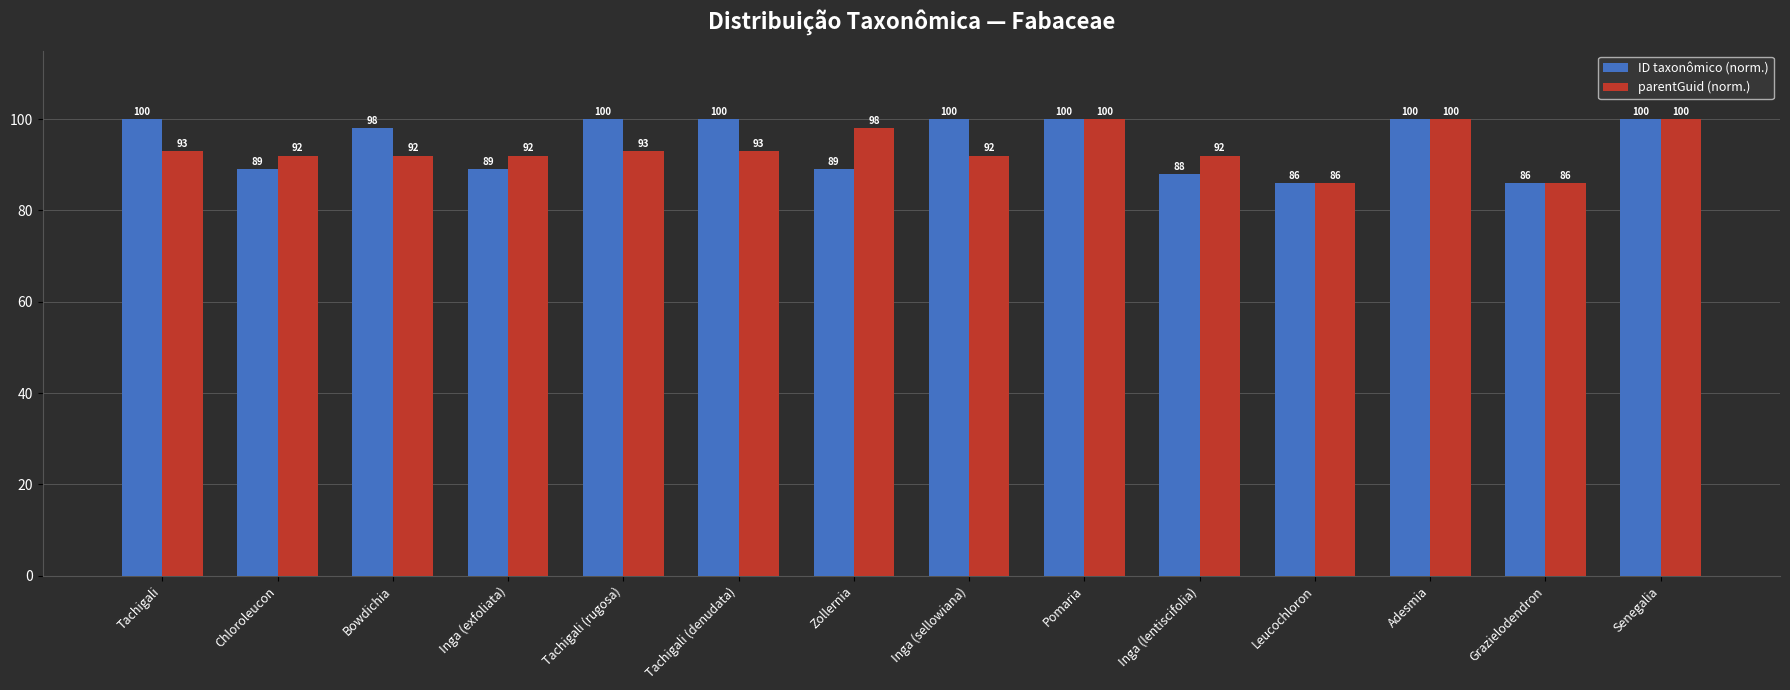

Is the value of parentGuid (norm.) at Tachigali greater than the value of ID taxonômico (norm.) at Grazielodendron?

Yes